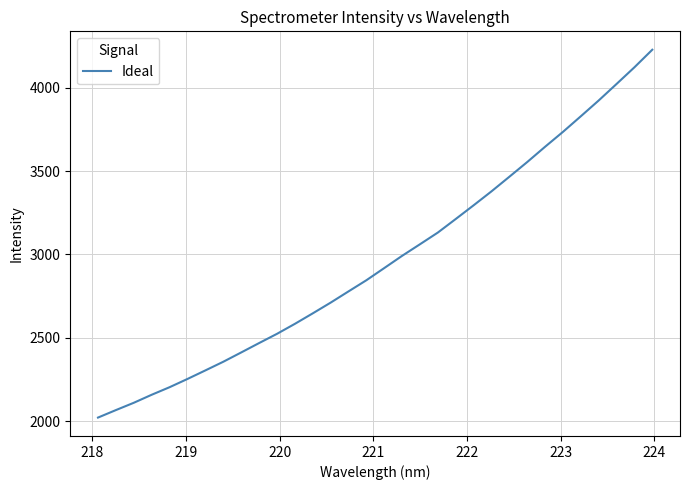

What is the difference between the maximum and minimum values?

2207.7